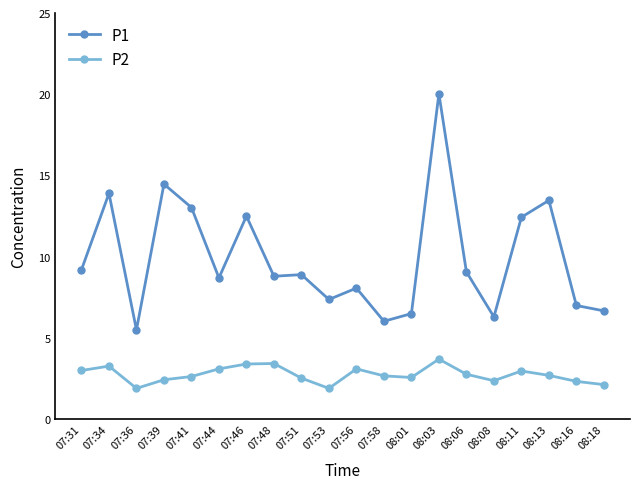

Which series has the widest spread of values?

P1